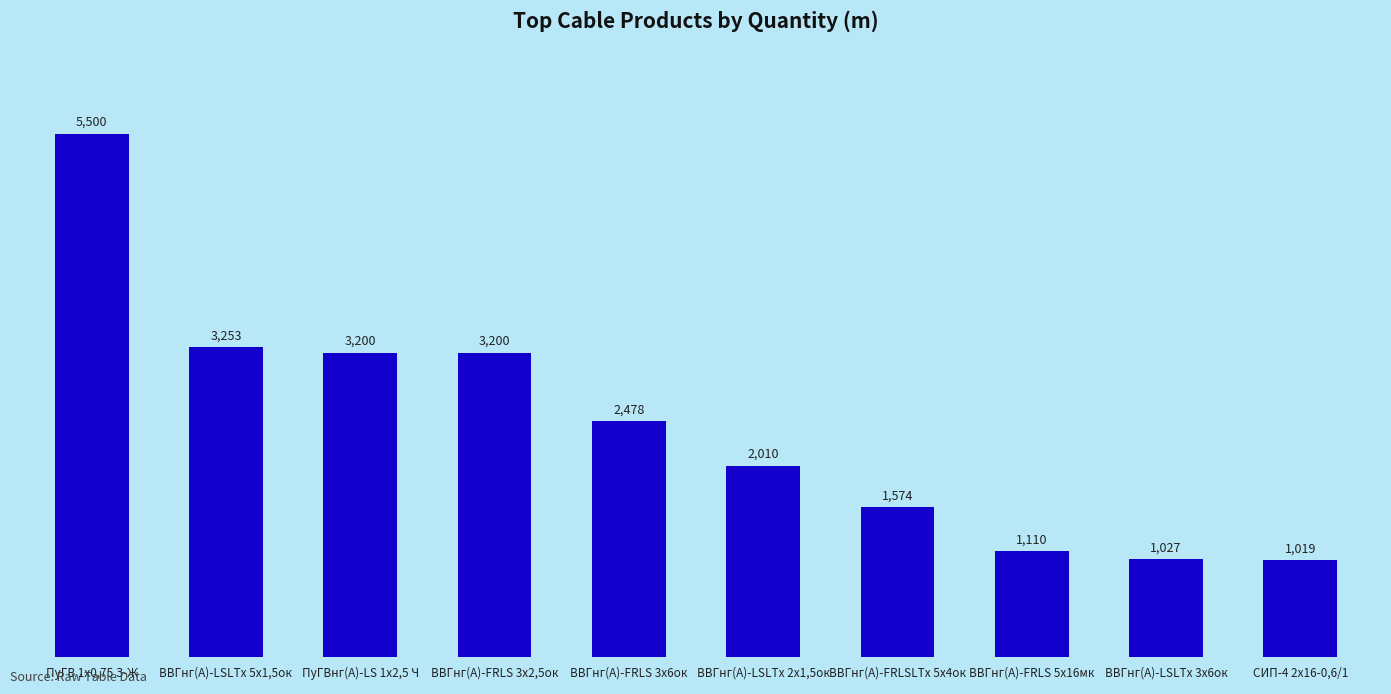

The chart shows a value of 2478 at ВВГнг(А)-FRLS 3х6ок. True or false?

True